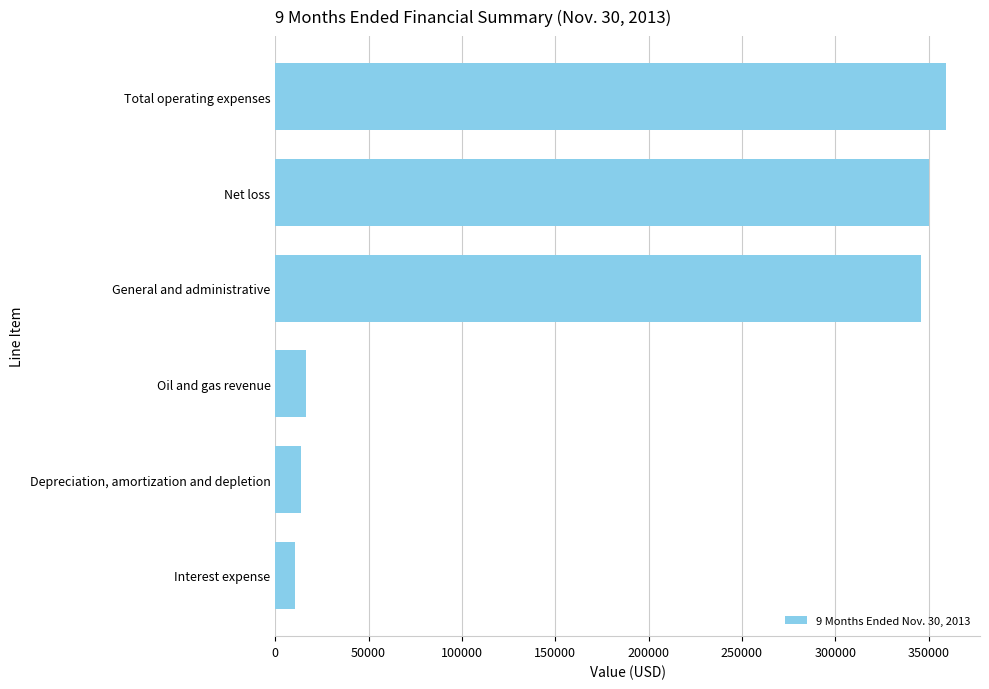

List the labels in order of value, smallest first.

Interest expense, Depreciation, amortization and depletion, Oil and gas revenue, General and administrative, Net loss, Total operating expenses